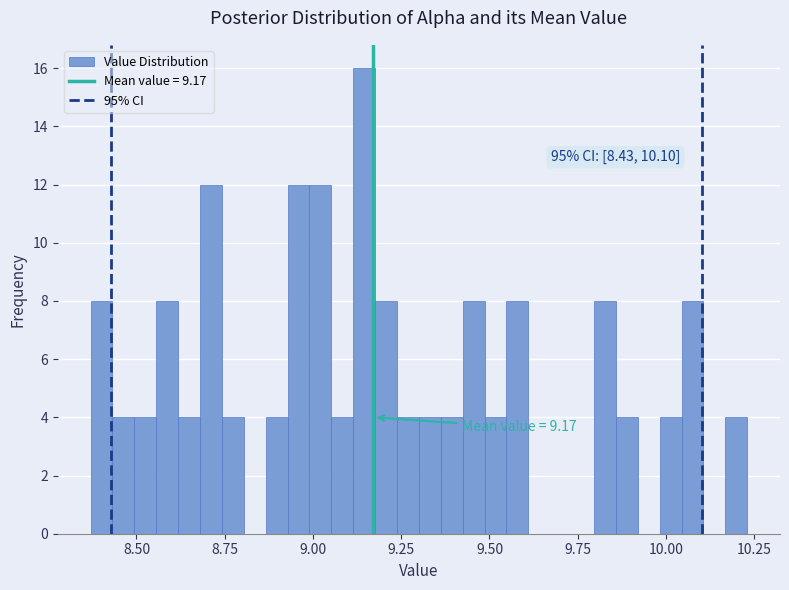

Read against the x-axis, roughly where is the centre of the tallest bar?

9.15